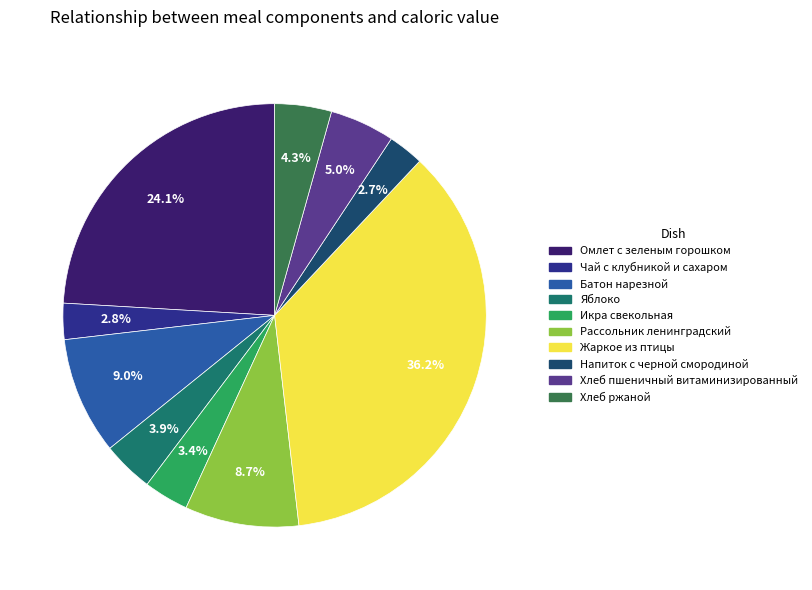

Does any single category account for the majority?

No